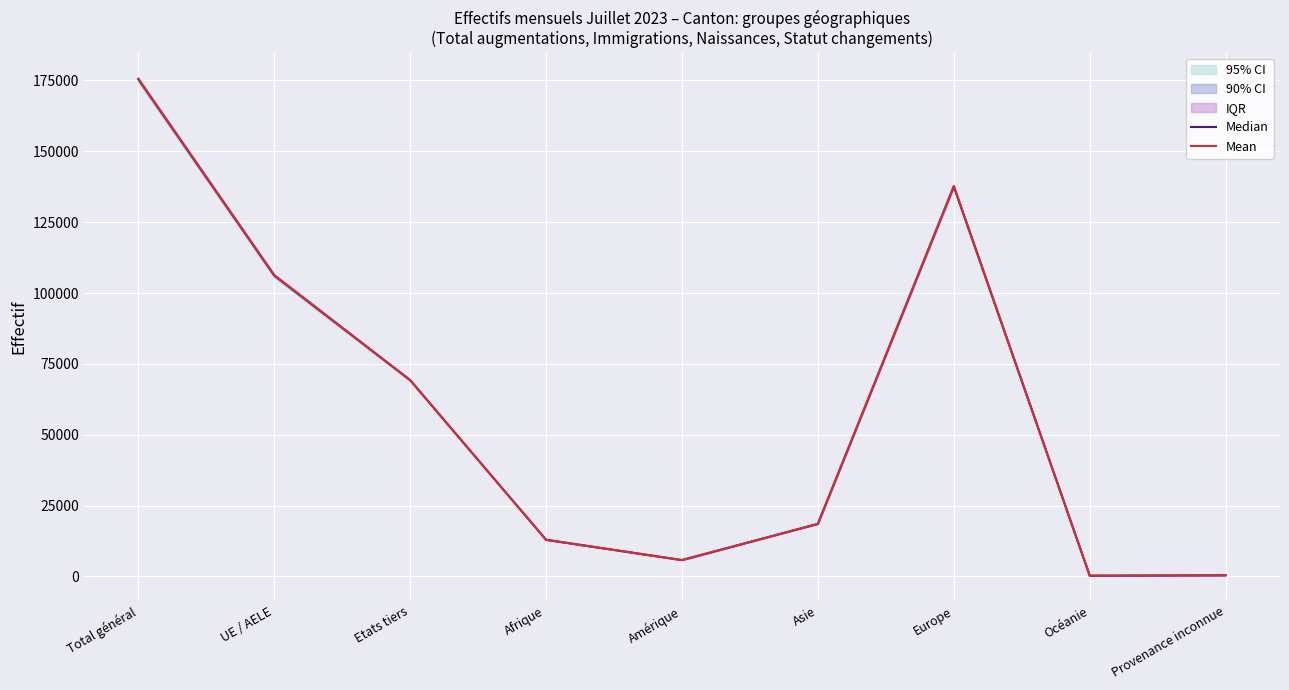

True or false: Median has a value of 106191 at UE / AELE.

True